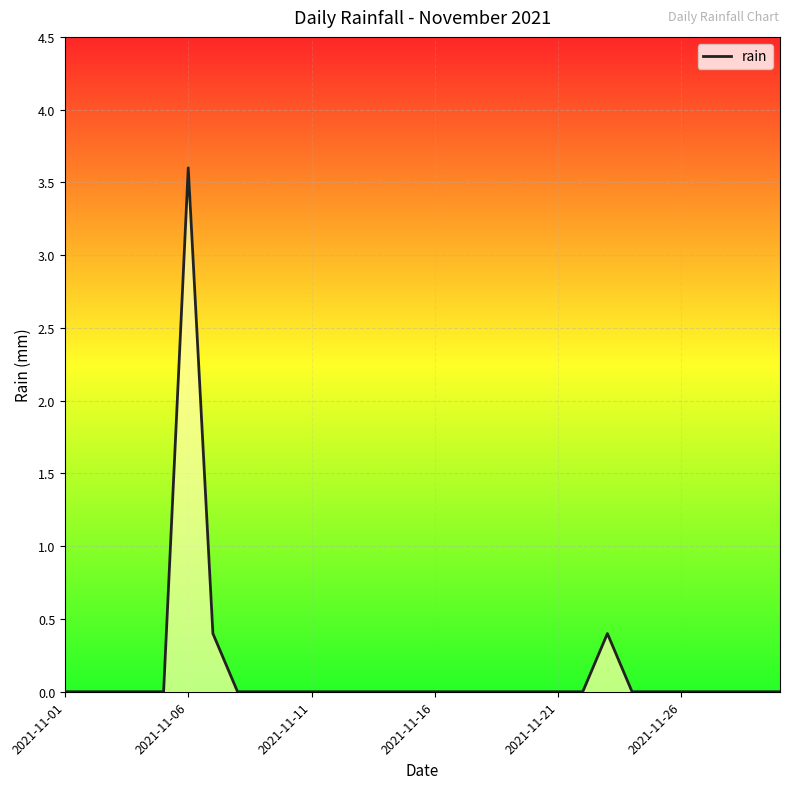

What is the maximum value shown in the chart?

3.6